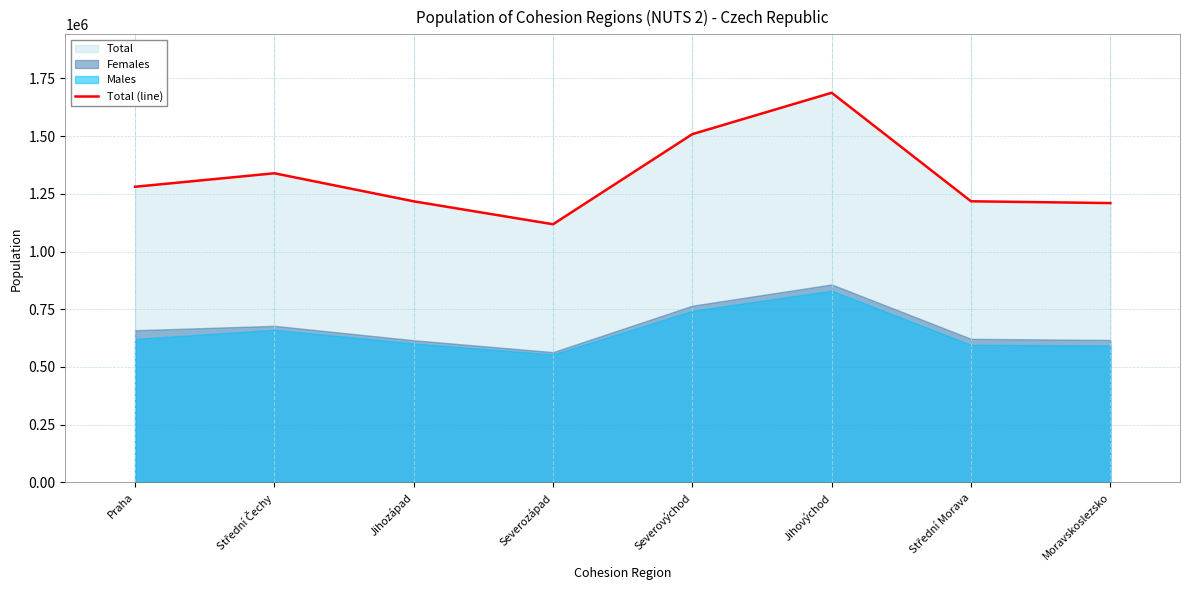

Between Jihozápad and Severozápad, which is larger?

Jihozápad